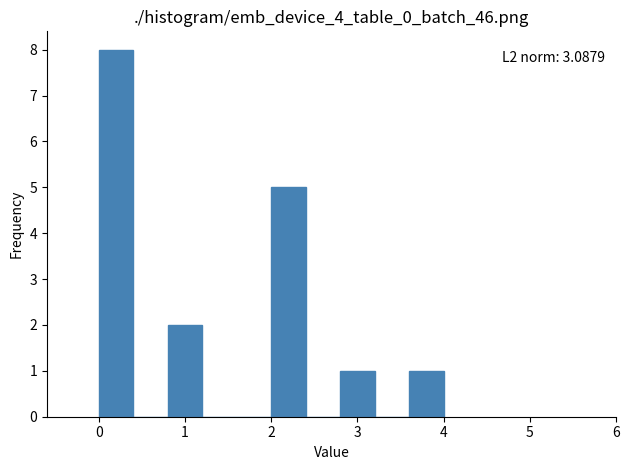

Over which range of the x-axis is the bar tallest?

0.0 to 0.4